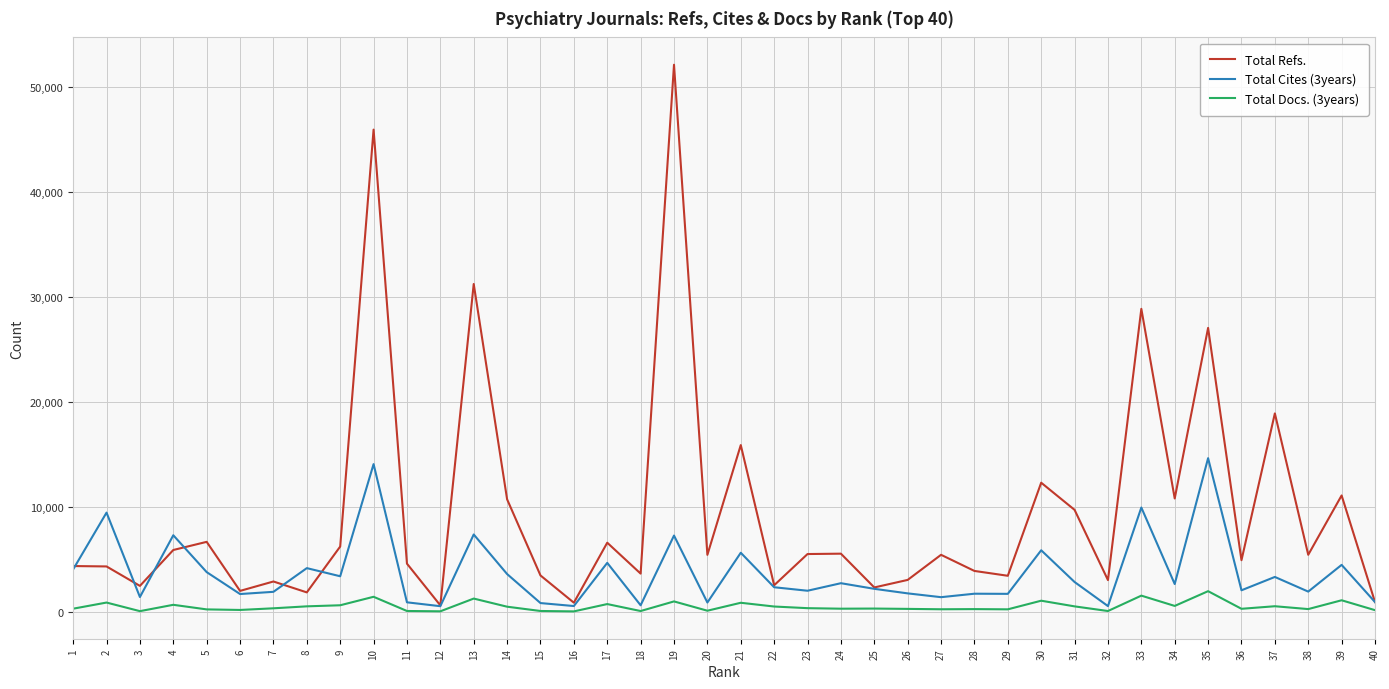

What is the difference between the Total Docs. (3years) values at 13 and 3?

1198